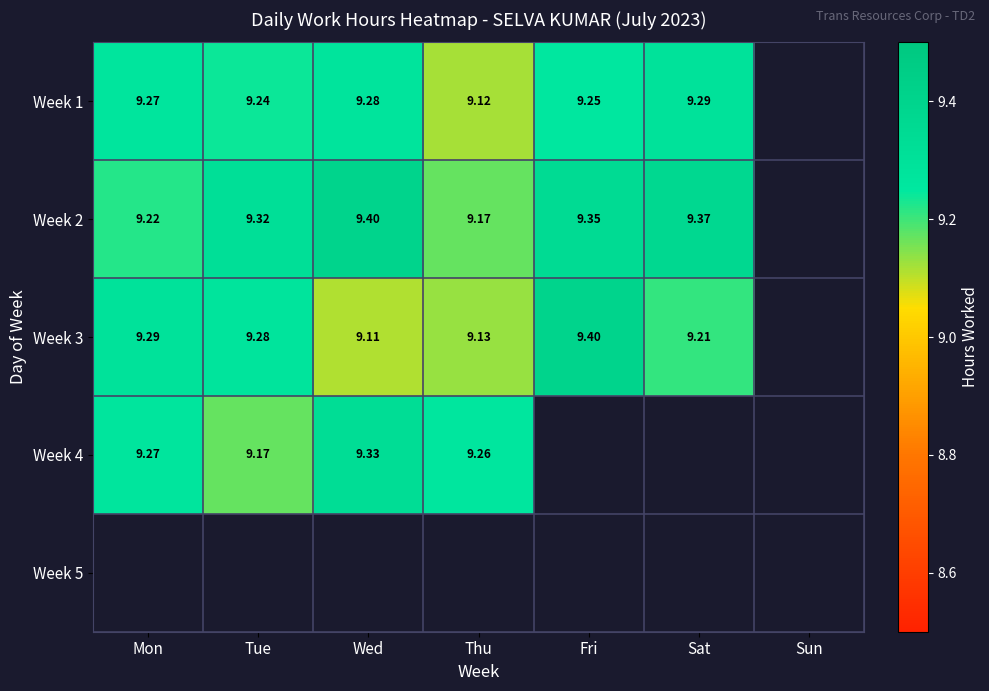

What is the minimum value for Week 3?

9.1